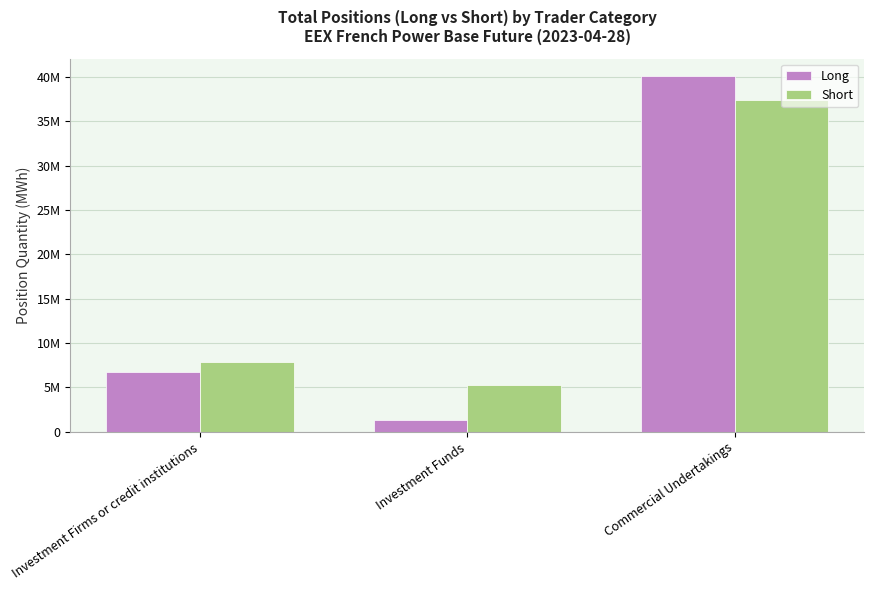

Is it true that Short equals 51657642 at Commercial Undertakings?

False